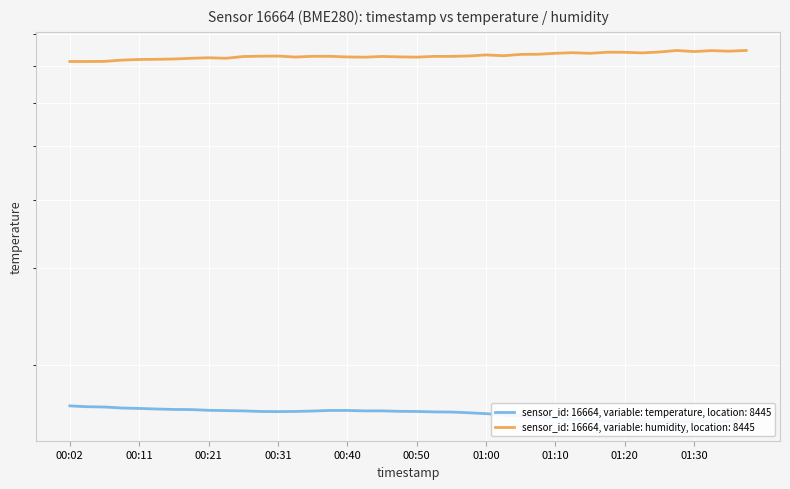

What is the difference between the highest and lowest values at 01:30?

58.4